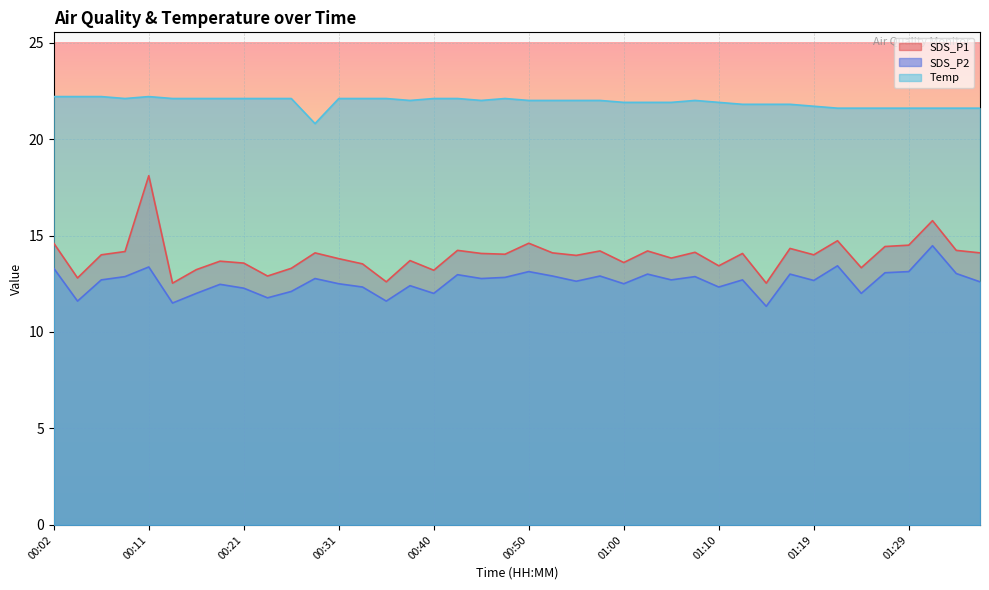

Where is the first local minimum for SDS_P1?

00:04